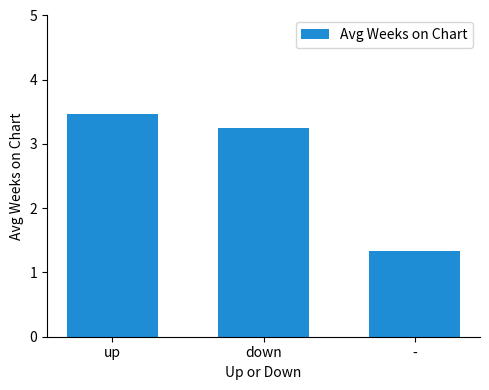

Which has a higher value, down or -?

down